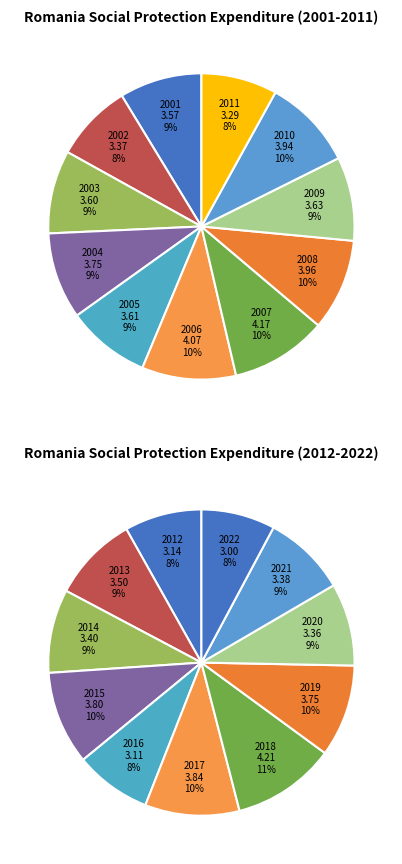

Between 2018 and 2022, which is larger?

2018